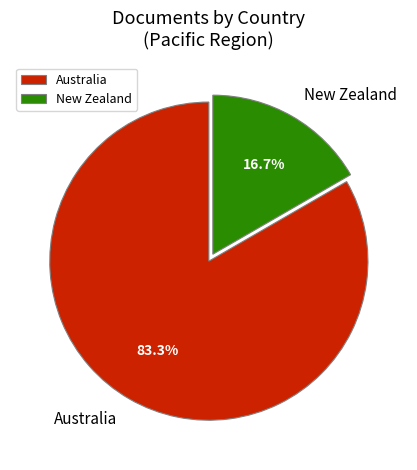

Do Australia and New Zealand together represent more than half of the pie?

Yes